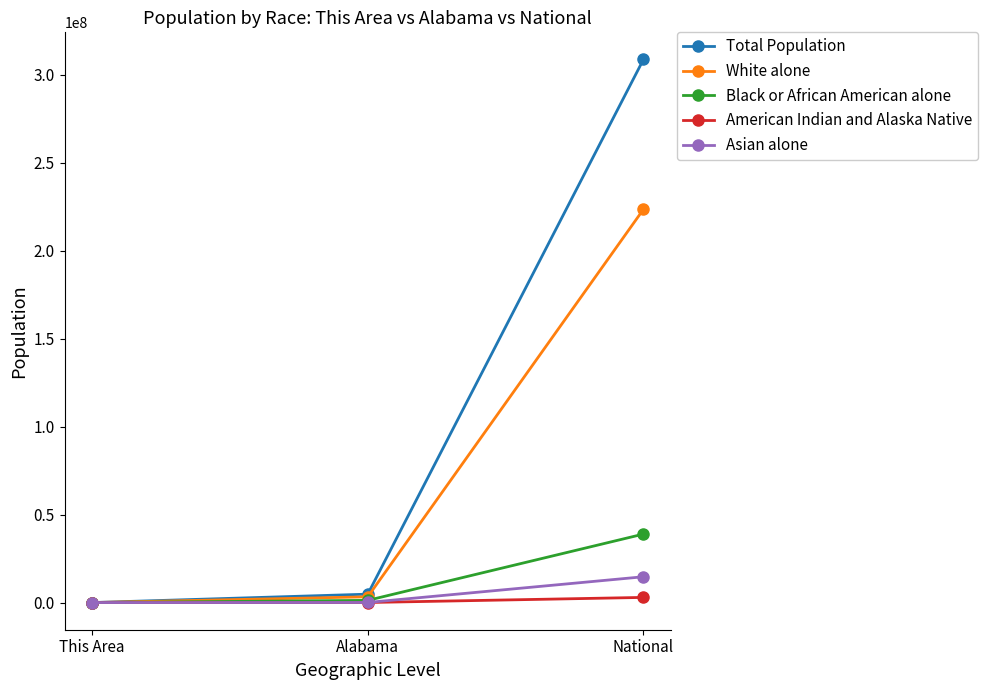

Does the chart display data point markers on the line(s)?

Yes